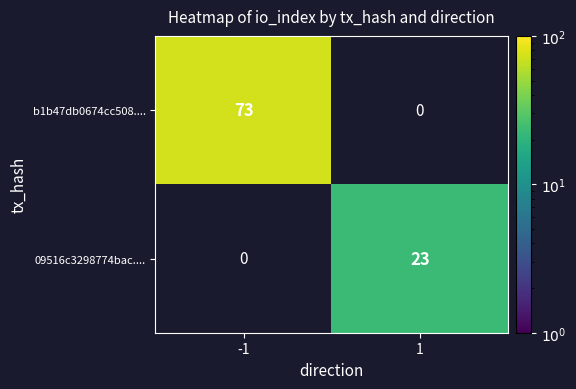

The value of b1b47db0674cc508.... at -1 is 51. True or false?

False